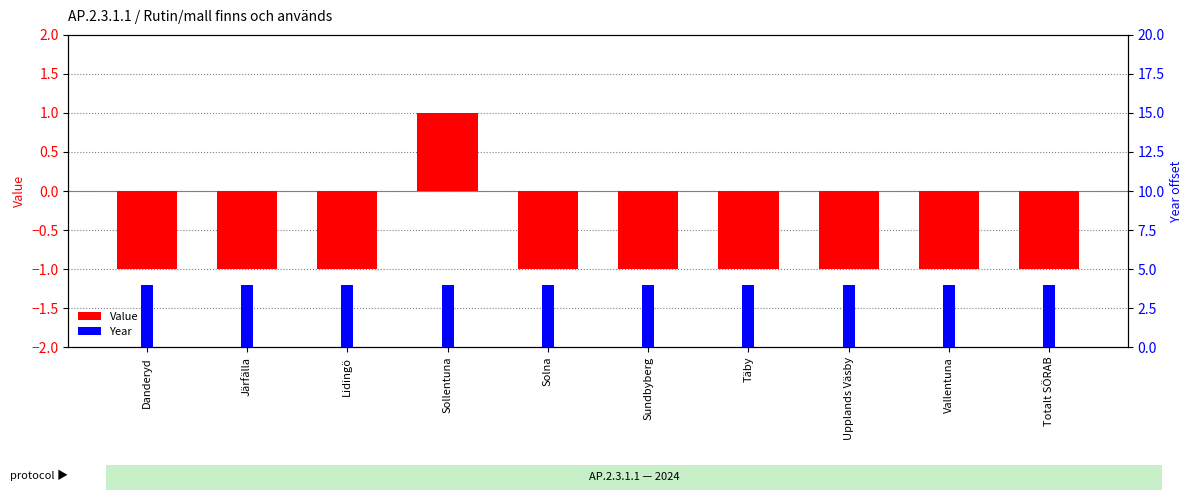

The Year series shows 4 at Täby. True or false?

True